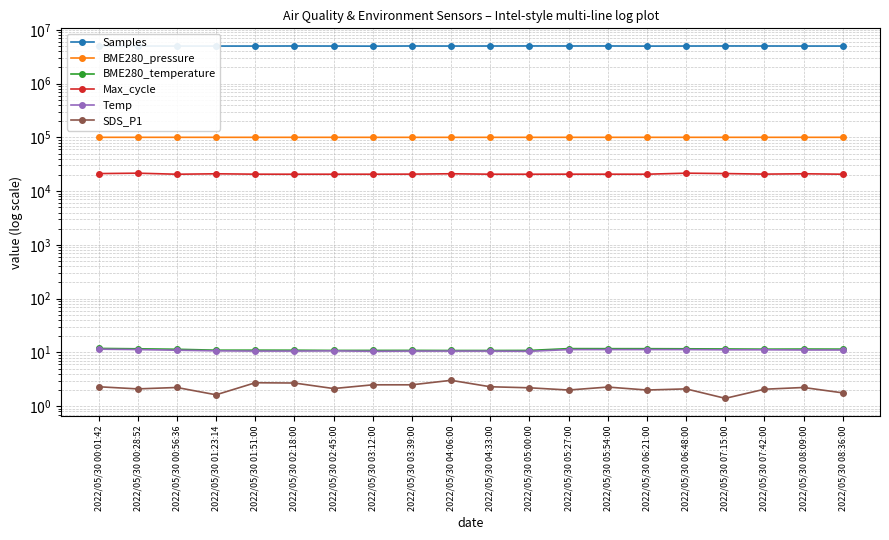

Reading left to right, list all the values displayed in this chart.

Samples: 5002907.0	4996323.0	4990609.0	4991180.0	4989973.0	5005315.0	4992830.0	4972879.0	5005616.0	4992536.0	5000526.0	5011672.0	5005167.0	5009809.0	4982155.0	4996323.0	5009595.0	5003557.0	4993122.0	4991478.0
BME280_pressure: 100160.6	100147.4	100130.1	100113.1	100109.5	100111.4	100111.3	100103.4	100099.0	100102.0	100107.2	100112.1	100151.8	100144.2	100144.4	100147.4	100140.2	100146.3	100139.7	100145.2
BME280_temperature: 11.9	11.7	11.5	11.0	11.0	11.0	10.9	10.9	10.9	10.9	10.9	10.9	11.8	11.8	11.7	11.7	11.6	11.5	11.6	11.5
Max_cycle: 21206.0	21568.0	20615.0	21010.0	20666.0	20637.0	20642.0	20646.0	20711.0	21035.0	20645.0	20625.0	20676.0	20661.0	20635.0	21568.0	21215.0	20715.0	21023.0	20637.0
Temp: 11.5	11.3	11.0	10.7	10.6	10.6	10.7	10.5	10.6	10.6	10.6	10.5	11.3	11.3	11.3	11.3	11.2	11.2	11.1	11.1
SDS_P1: 2.3	2.1	2.2	1.6	2.7	2.7	2.1	2.5	2.5	3.0	2.3	2.2	2.0	2.3	2.0	2.1	1.4	2.1	2.2	1.8